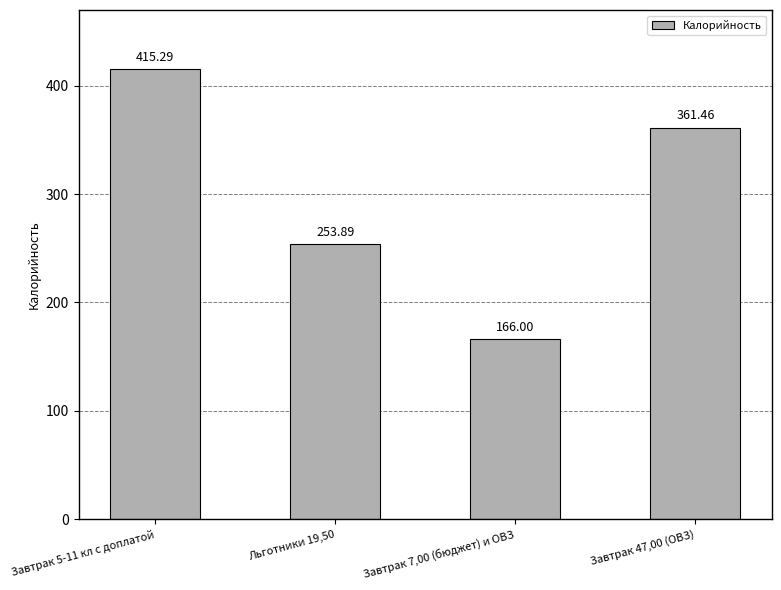

Rank the categories by value from lowest to highest.

Завтрак 7,00 (бюджет) и ОВЗ, Льготники 19,50, Завтрак 47,00 (ОВЗ), Завтрак 5-11 кл с доплатой